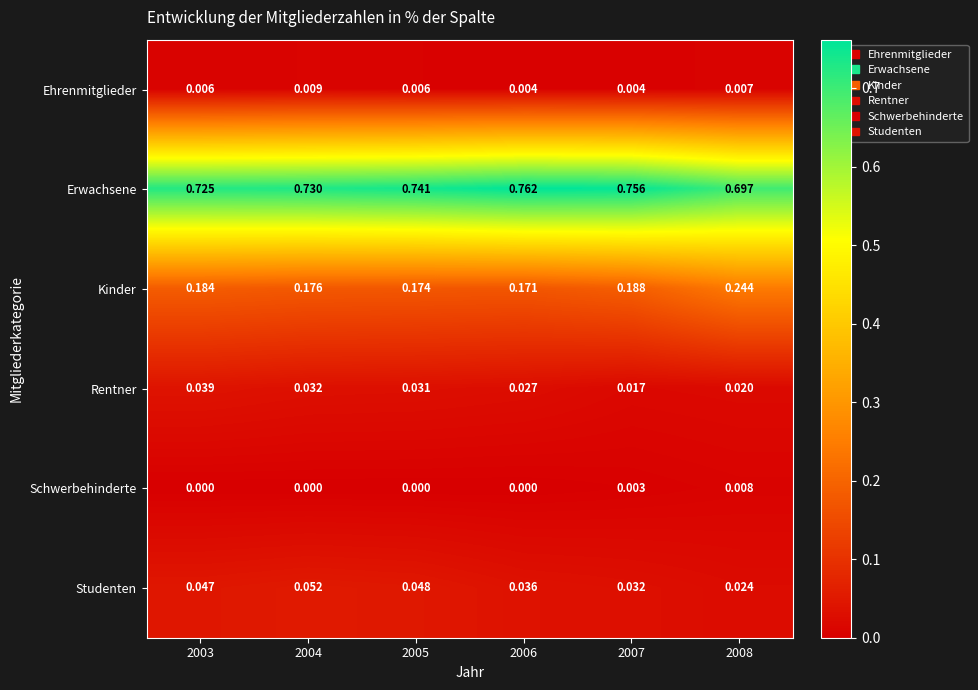

Which series has the widest spread of values?

Kinder